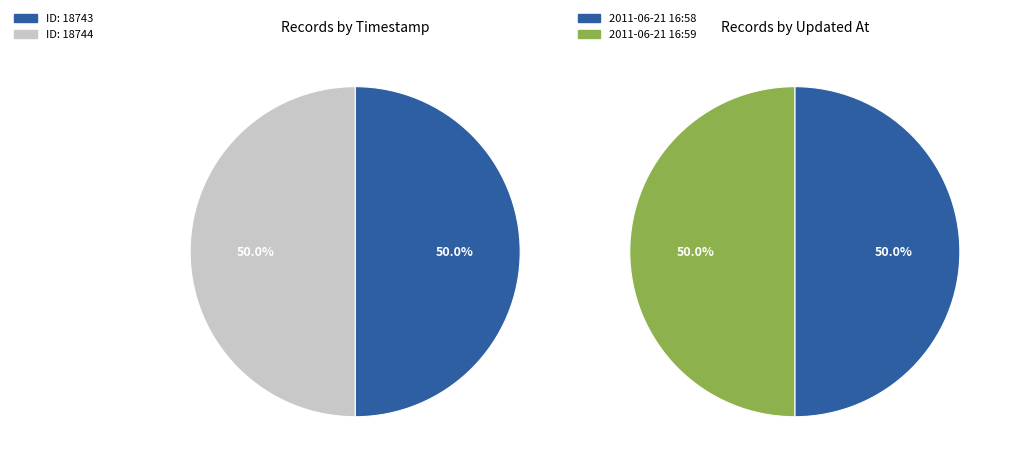

Combined, what portion of the pie is 2011-06-21 16:58:44 UTC and 2011-06-21 16:59:37 UTC?

100.0%